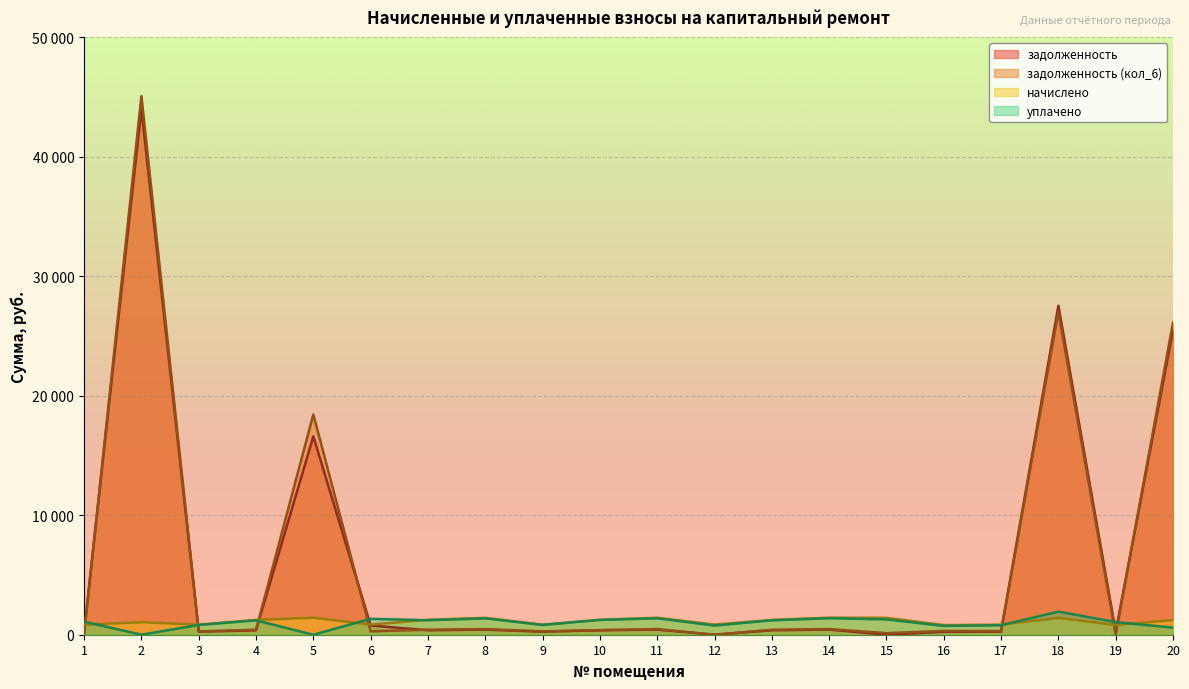

Rank the categories by задолженность value from highest to lowest.

2, 18, 20, 5, 6, 14, 11, 8, 7, 13, 10, 4, 9, 17, 3, 1, 19, 16, 12, 15